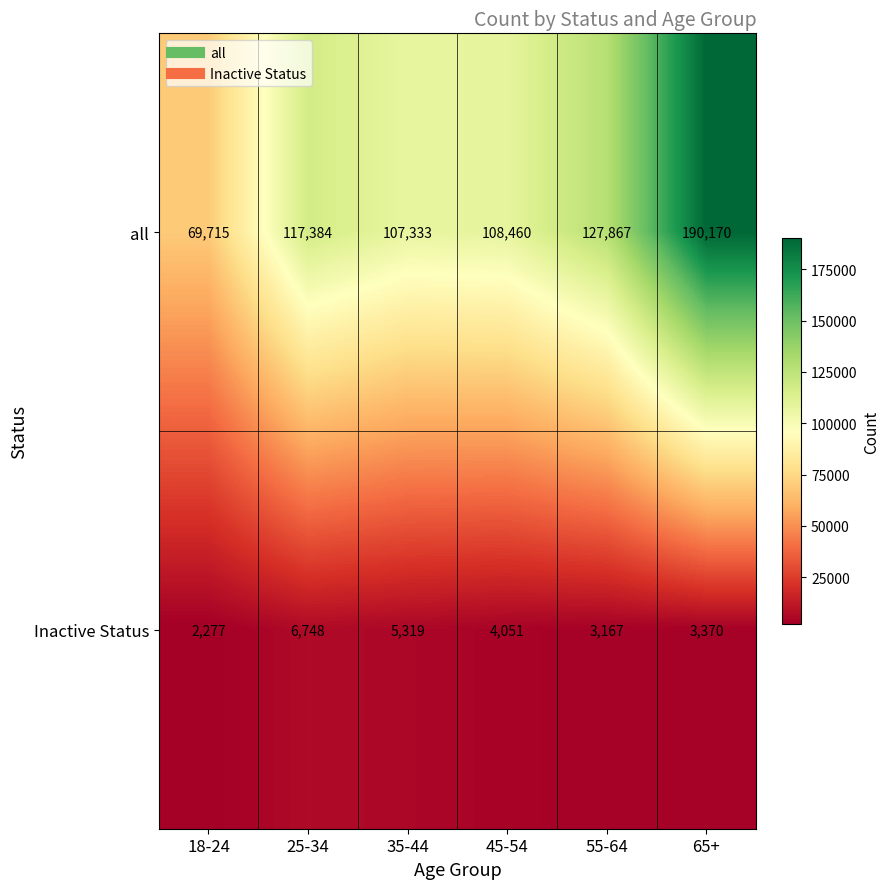

How many series are shown in this chart?

2